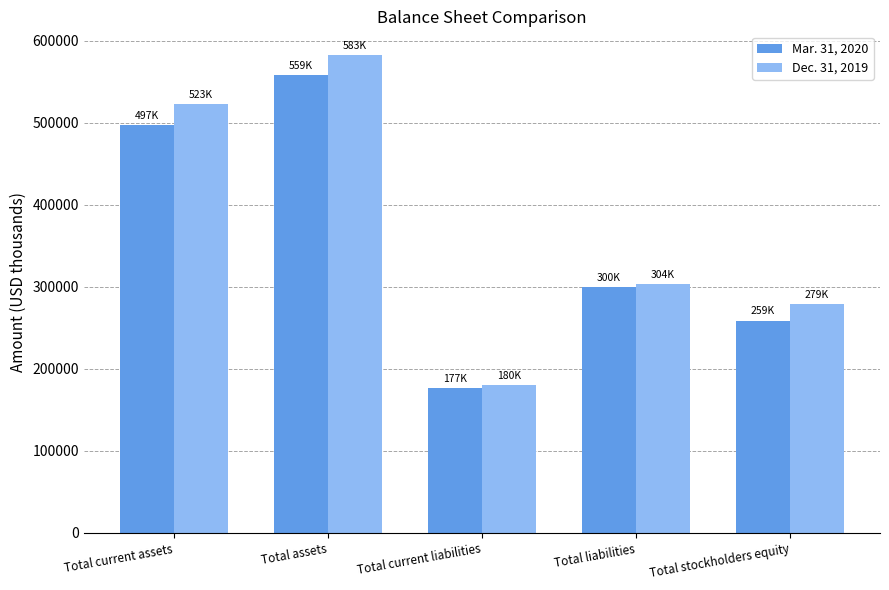

What is the approximate value of Mar. 31, 2020 at Total liabilities, to the nearest 100?

299700